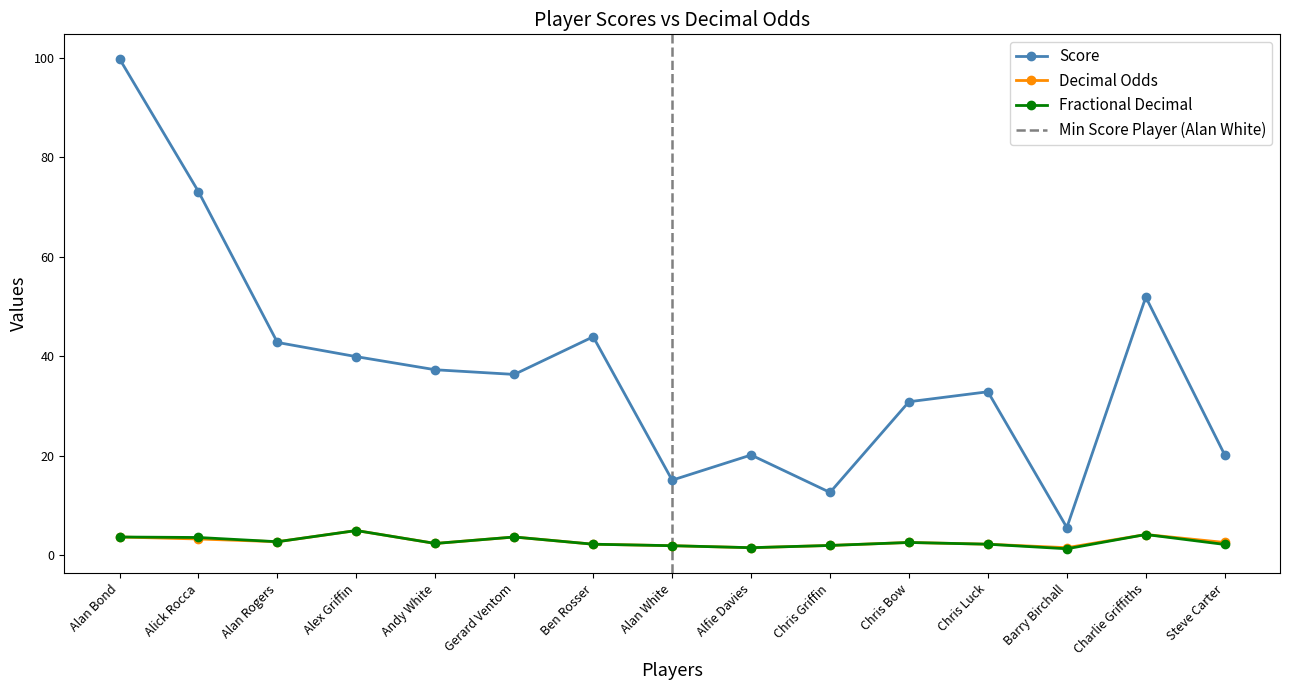

True or false: Score and Fractional Decimal cross at least once.

False